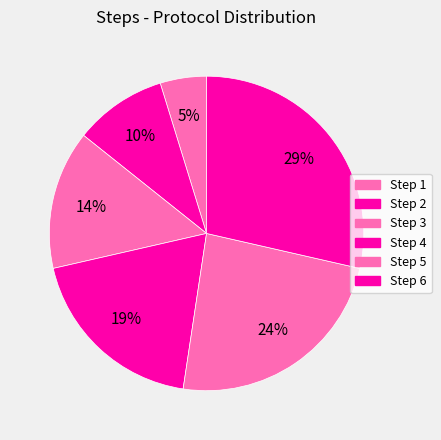

Approximately how many times larger is the value at Step 6 compared to Step 1?

6.0